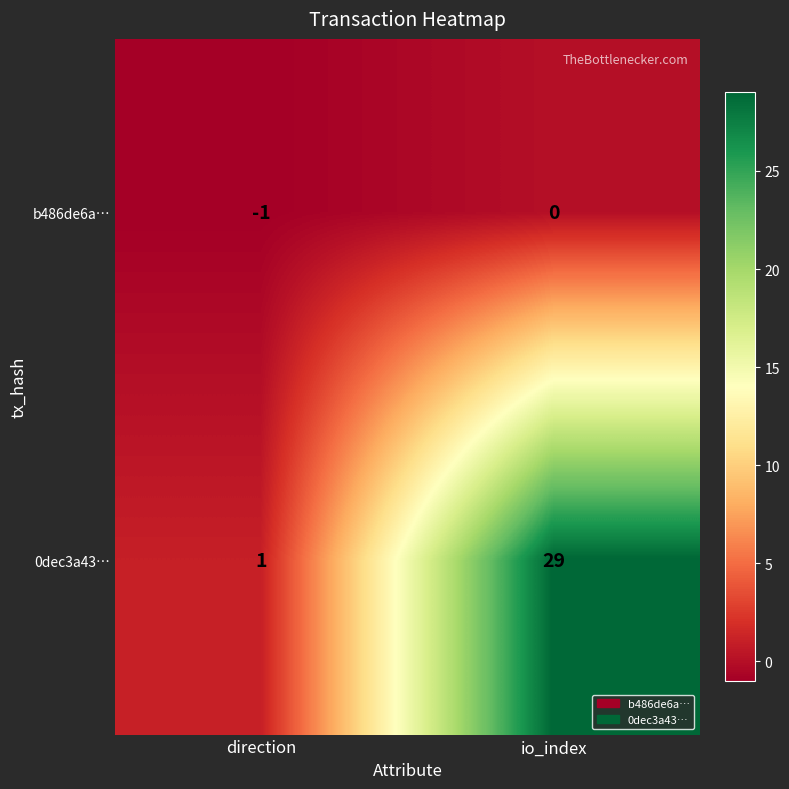

Which series has the widest spread of values?

0dec3a43…